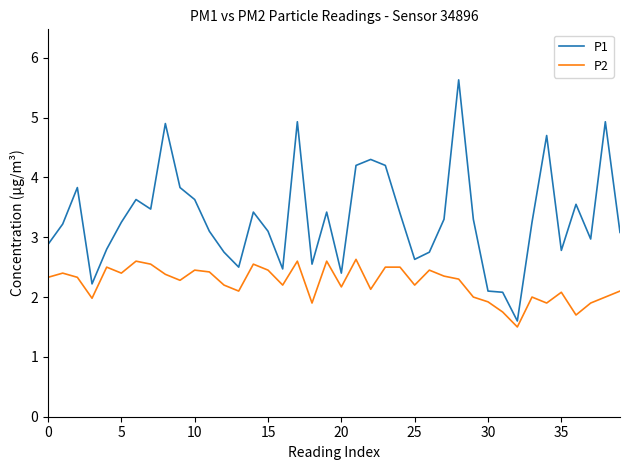

Rank the series by their maximum value, from highest to lowest.

P1, P2